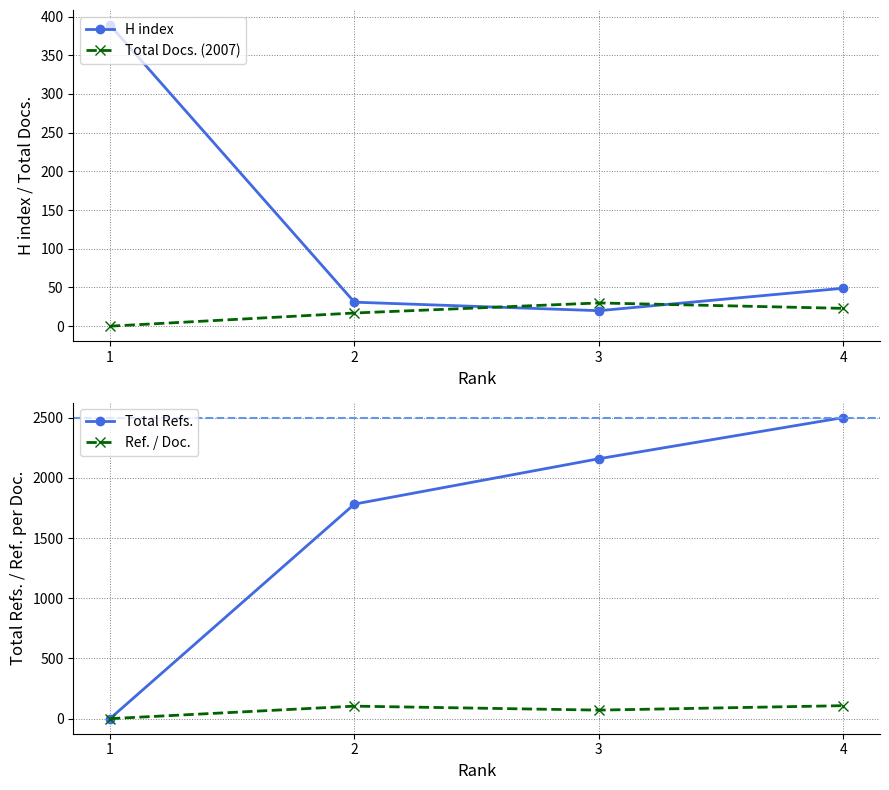

Where is Total Docs. (2007) nearest to the value 15?

2